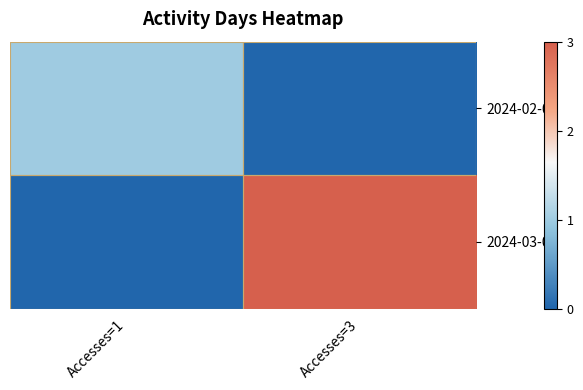

Reading left to right, transcribe all the data shown in this chart.

2024-02-01: Accesses=1=1	Accesses=3=0
2024-03-01: Accesses=1=0	Accesses=3=3